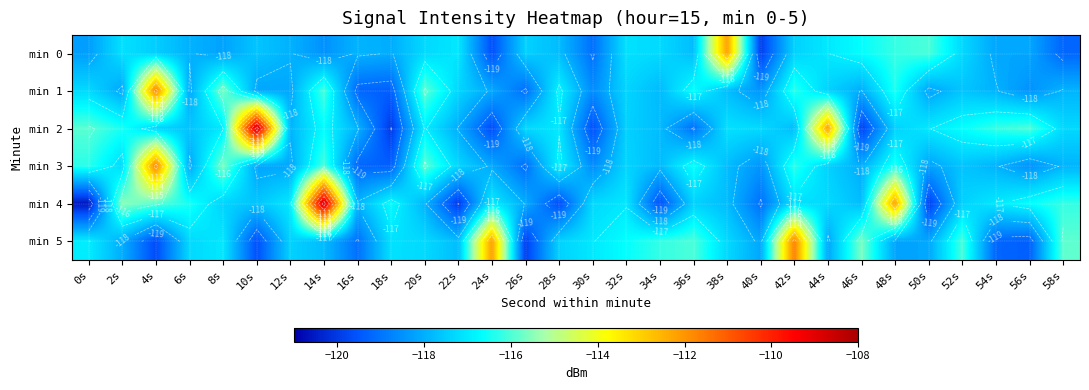

Which series has the widest spread of values?

min 4